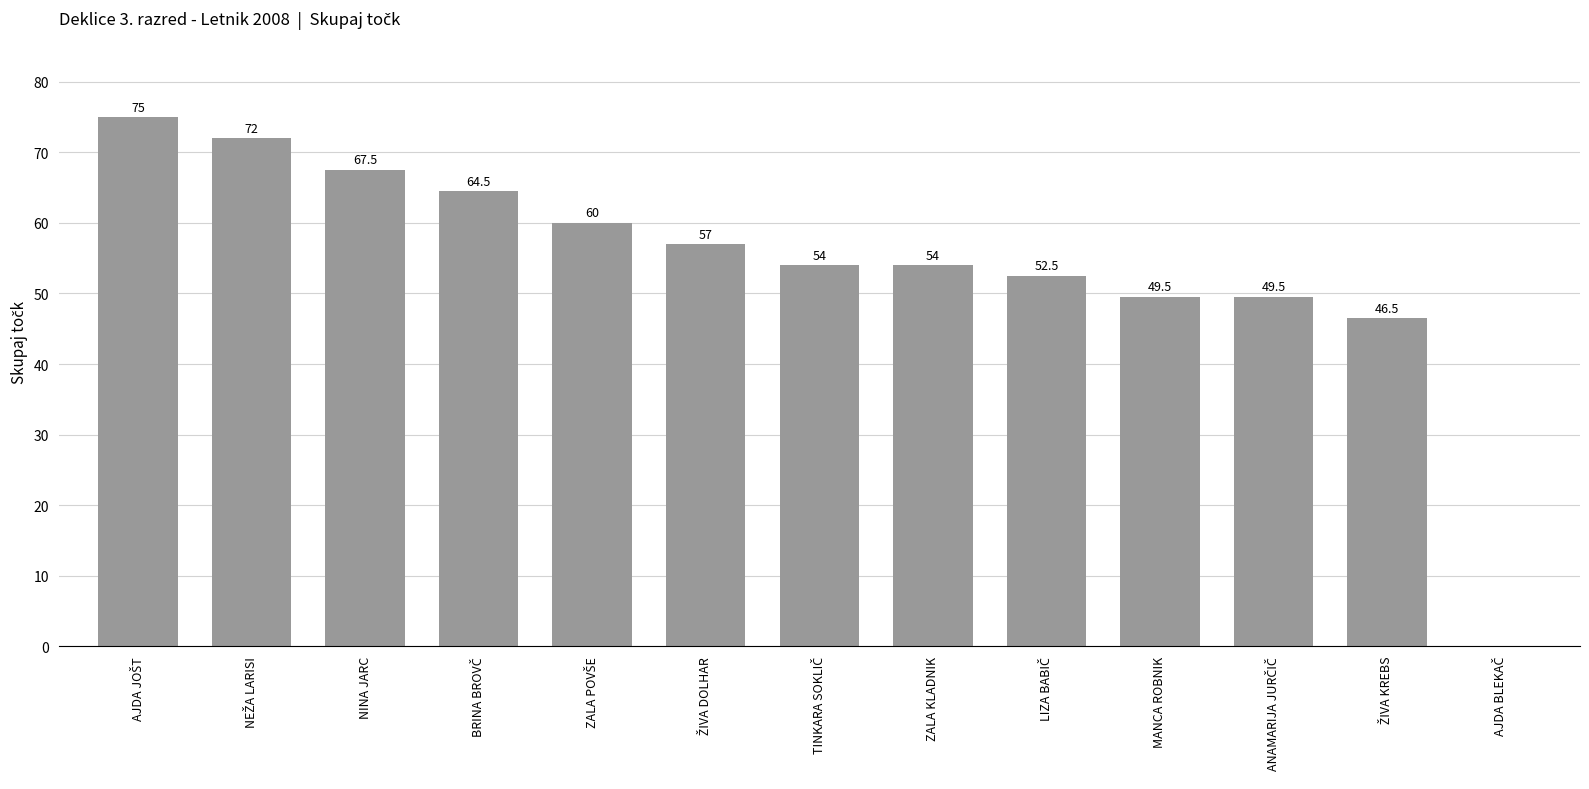

The chart shows a value of 73.8 at ZALA KLADNIK. True or false?

False